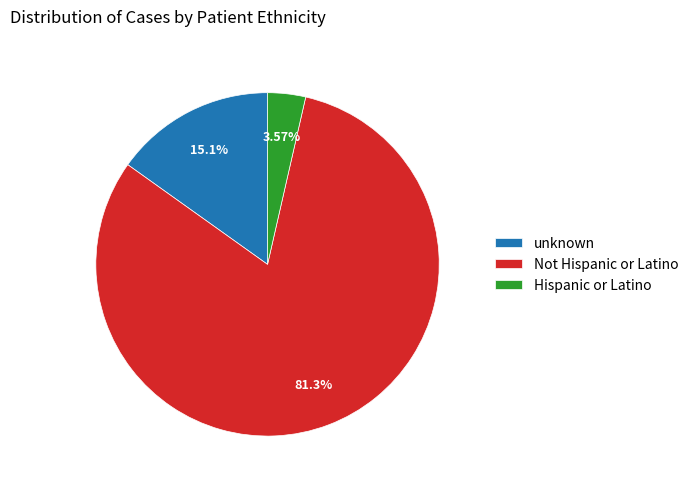

What portion of the pie excludes Not Hispanic or Latino?

18.7%